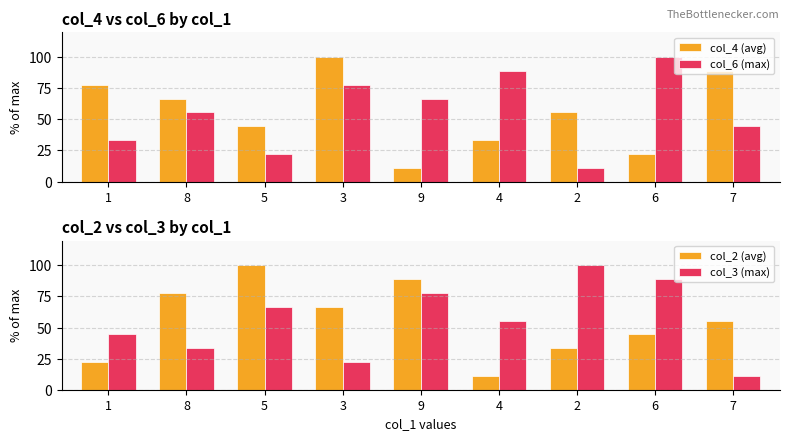

Where does the col_6 (max) series first go above 55?

8